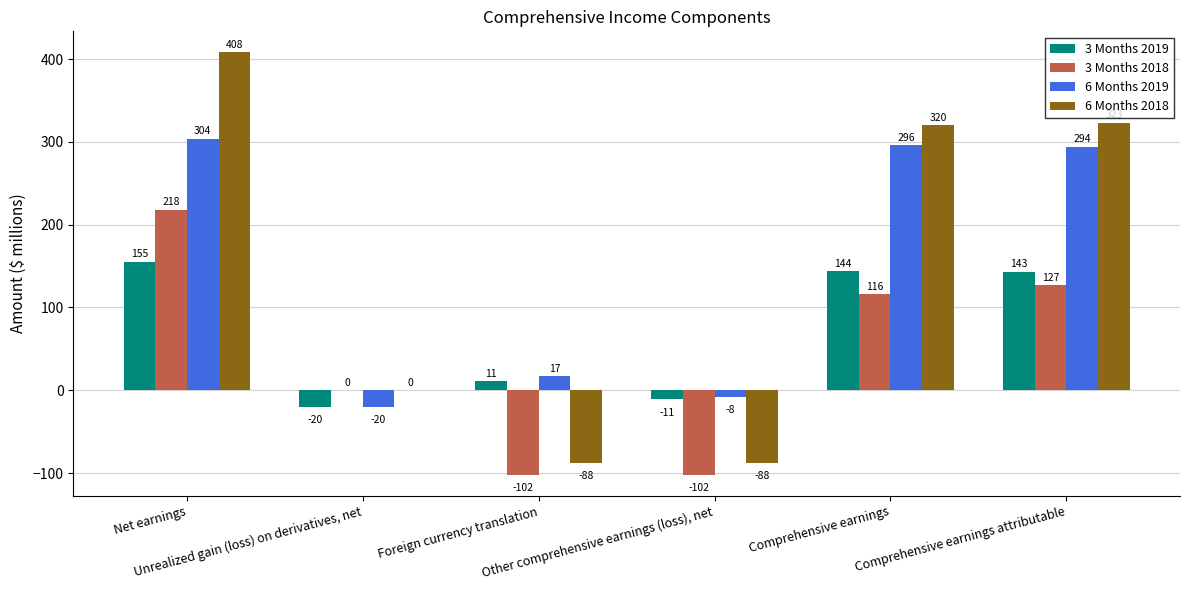

What is the highest value of the 3 Months 2019 series?

155